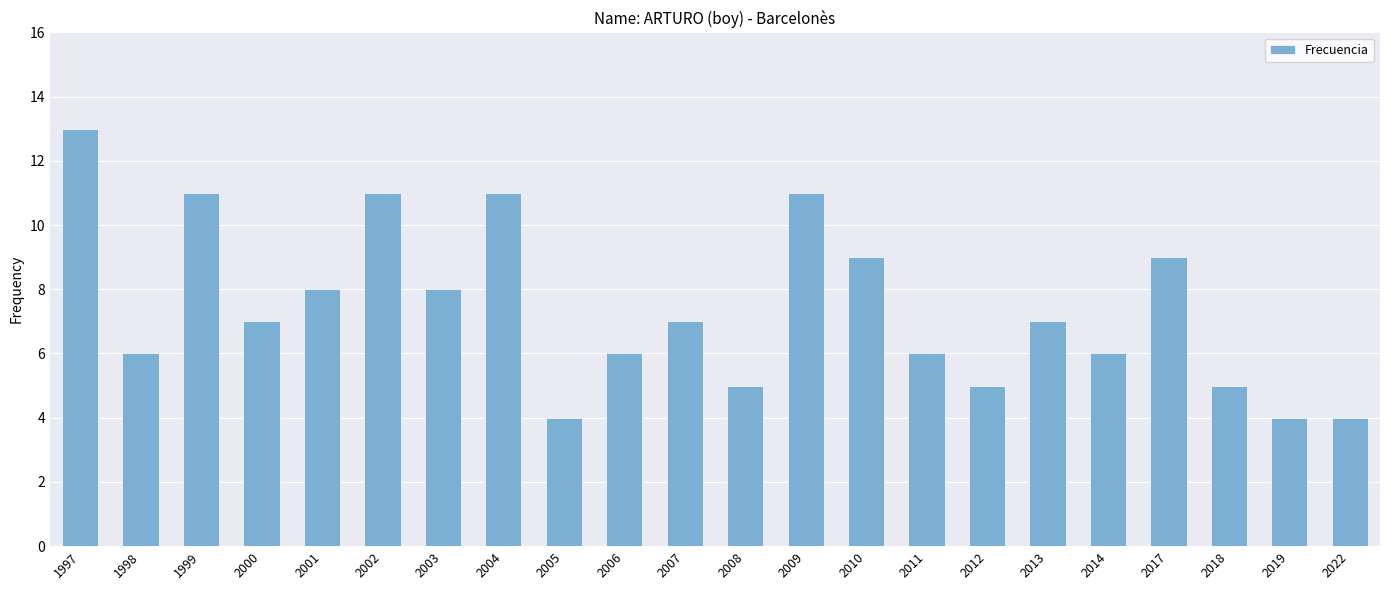

What value does the data have at 2014?

6